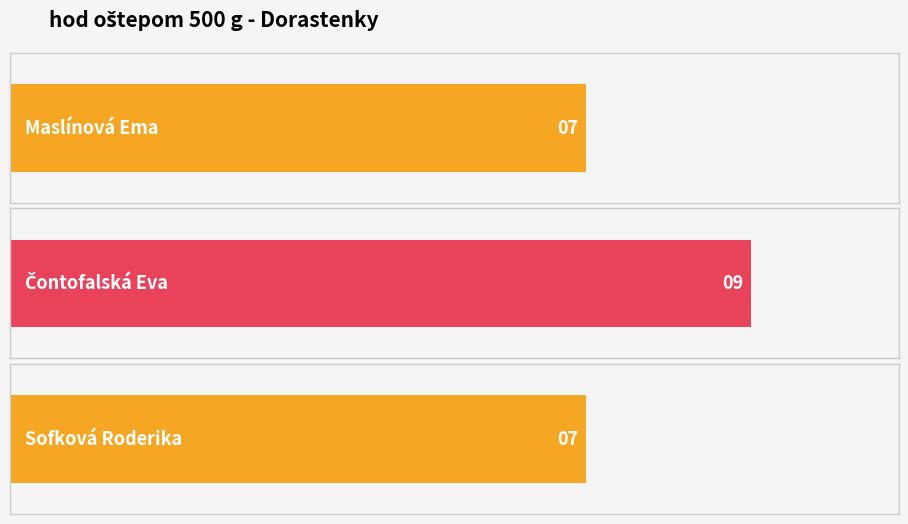

Reading left to right, extract all data points from this chart.

Maslínová Ema=7	Čontofalská Eva=9	Sofková Roderika=7